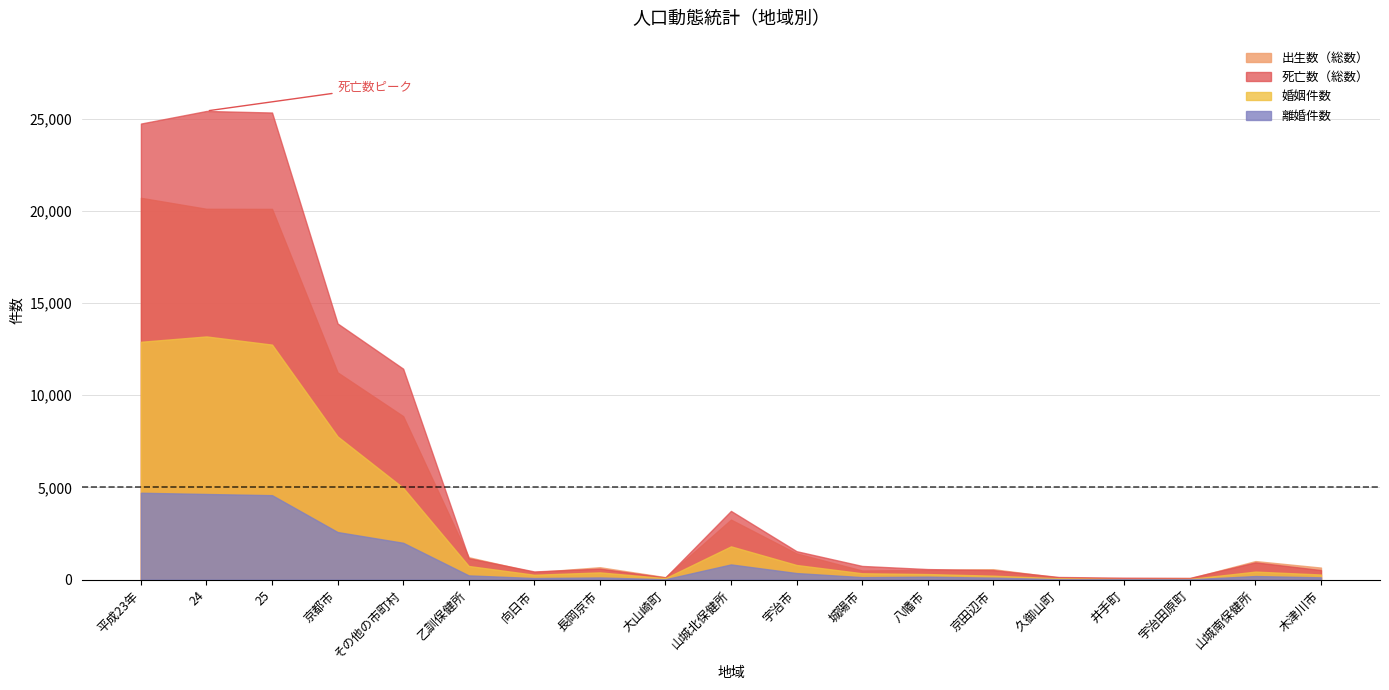

Is it true that 婚姻件数 equals 424 at 向日市?

False